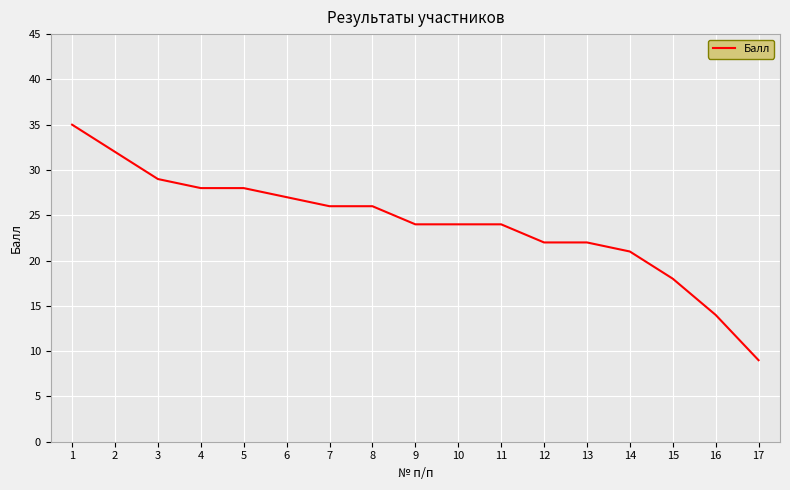

Approximately how many times larger is the value at 6 compared to 14?

1.3